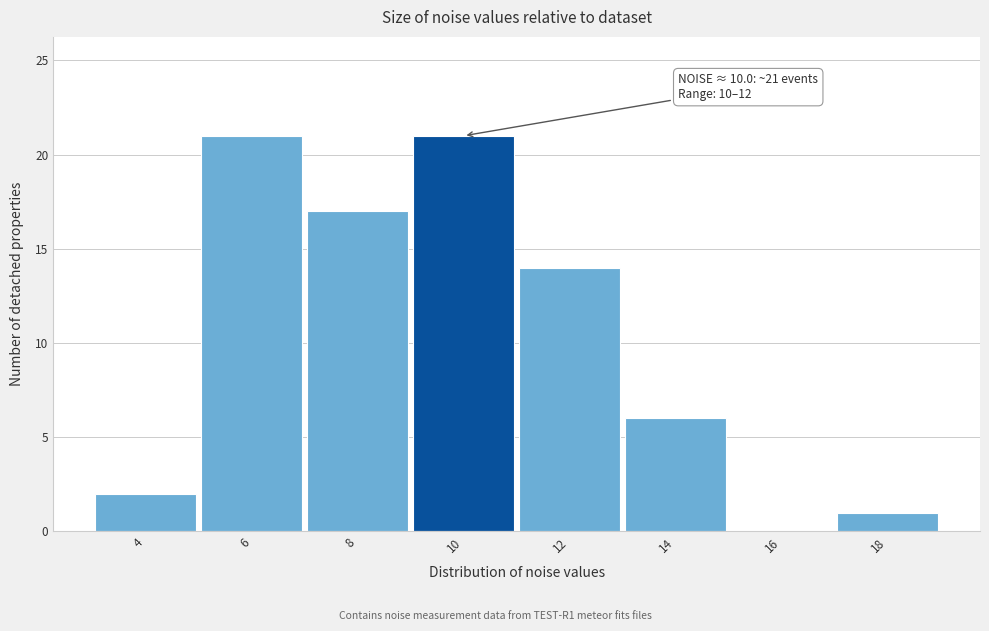

Reading left to right, what are all the values shown in this chart?

4=2	6=21	8=17	10=21	12=14	14=6	16=0	18=1